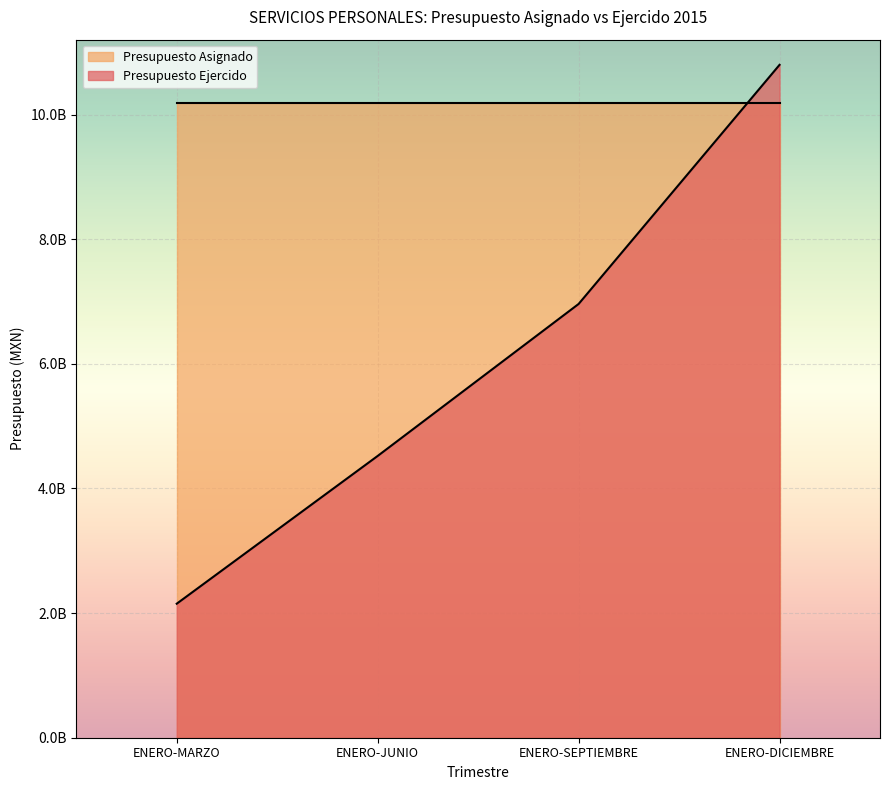

What is the sum of all values?

24430342203.5